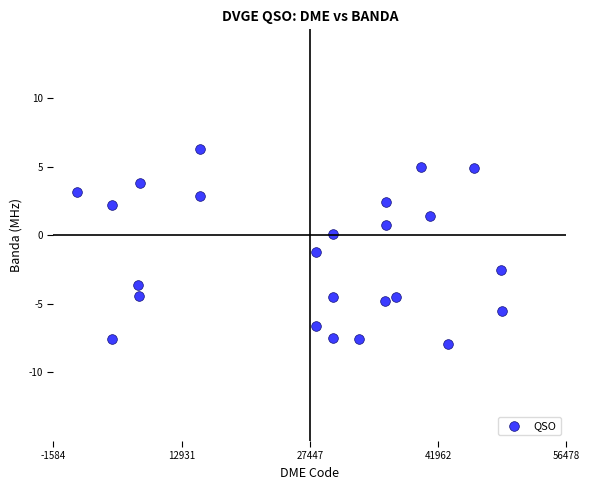

What is the range of Y values (max minus min)?

14.2